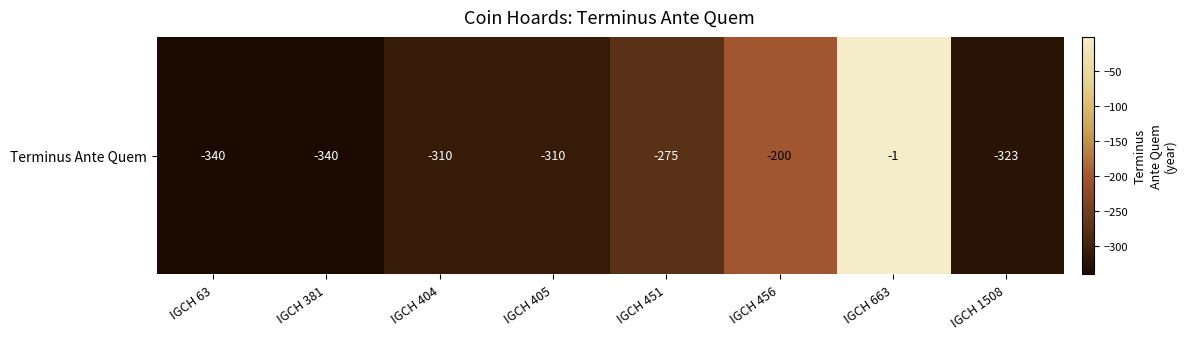

What value does the data have at IGCH 1508?

-323